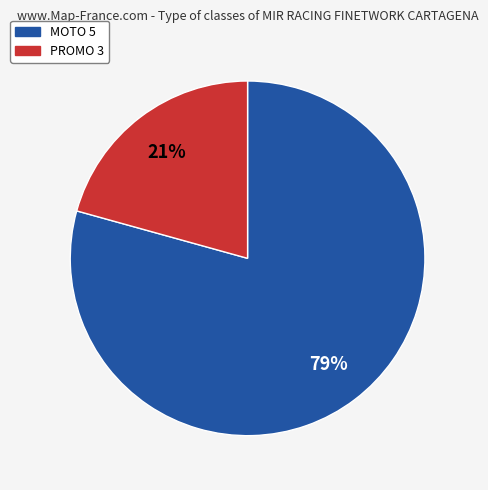

Which category has the biggest portion of the pie?

MOTO 5